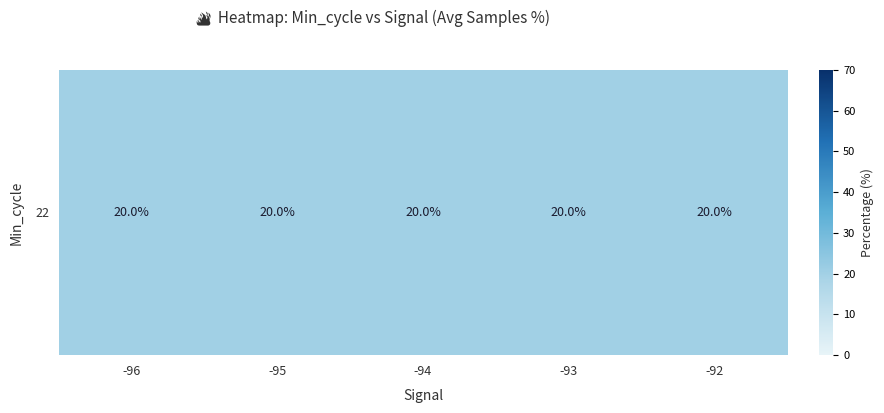

Rank the categories by value from lowest to highest.

-92, -95, -94, -96, -93